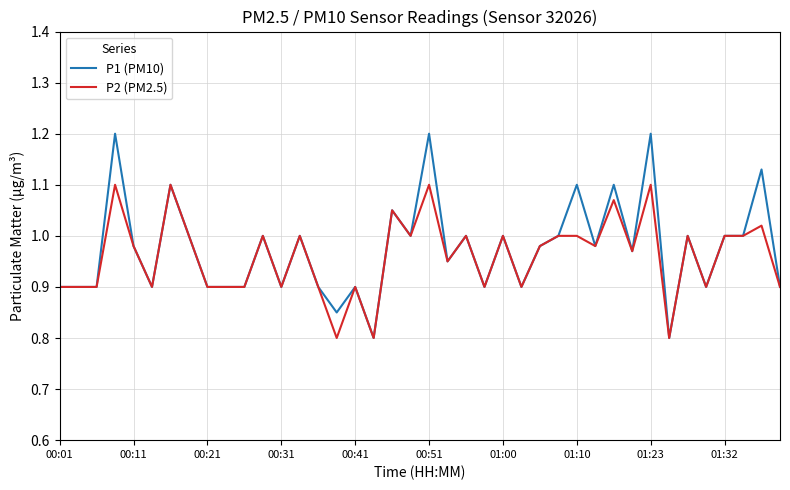

Which series has the widest spread of values?

P1 (PM10)